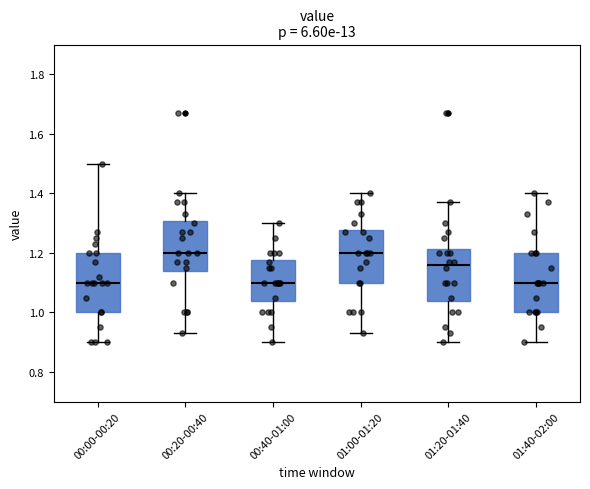

Where does the lower whisker of the box for 00:00-00:20 end on the y-axis? The values are not printed on the chart, so give them approximately, as read against the axis.

0.90